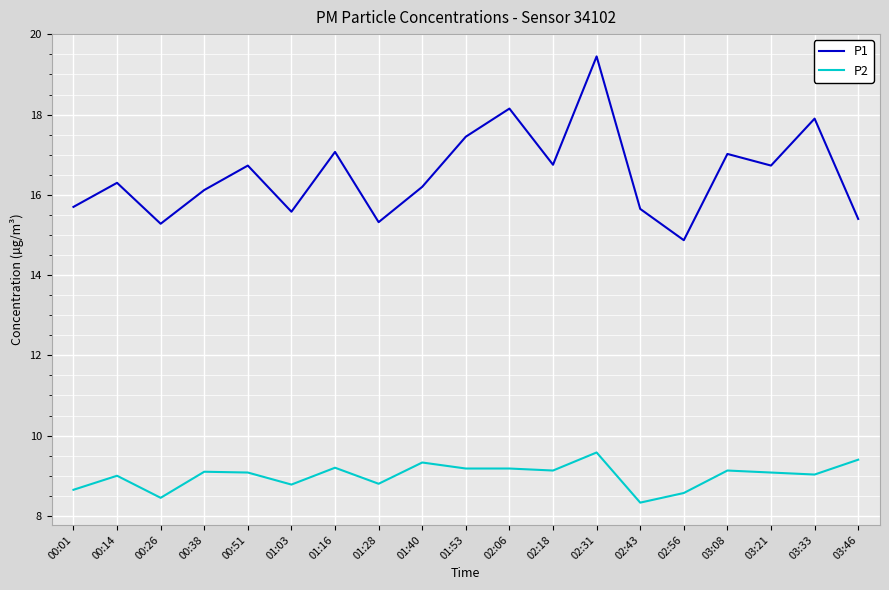

What are all the series names shown in the legend?

P1, P2